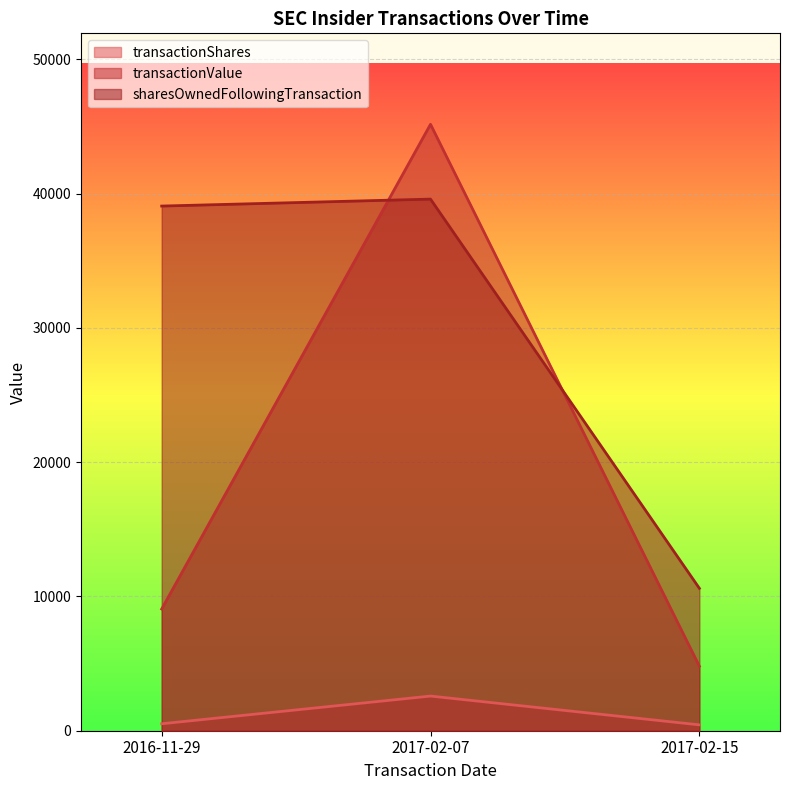

What is the difference between the second highest and minimum values in the sharesOwnedFollowingTransaction series?

28470